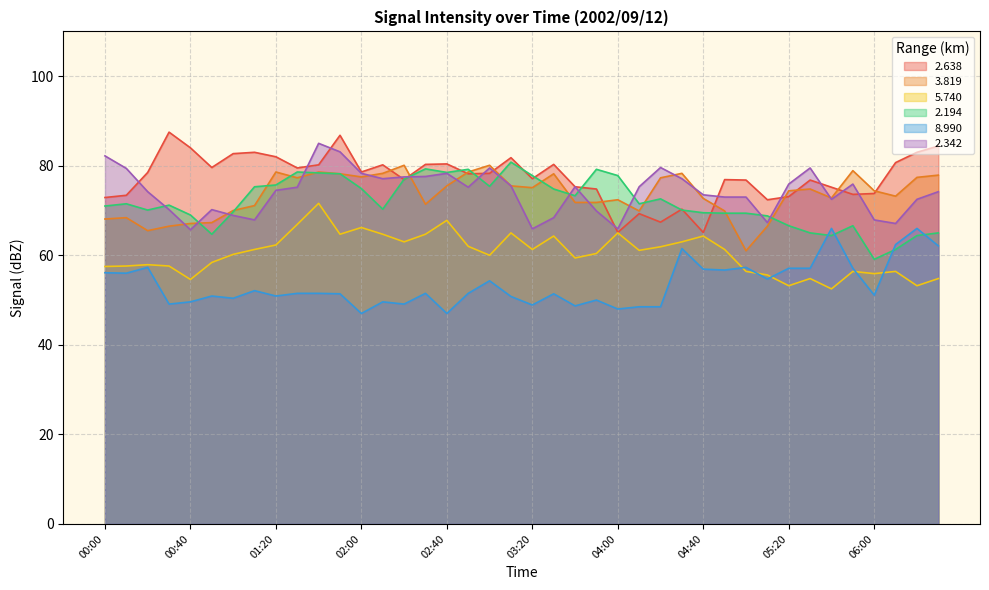

True or false:   2.638 has more than 2 interior local peaks.

True